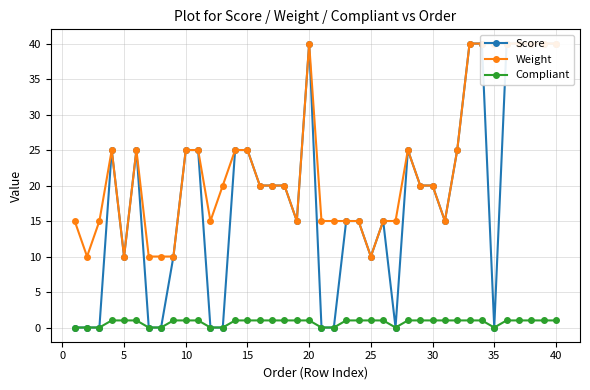

True or false: Compliant and Weight intersect in this chart.

False